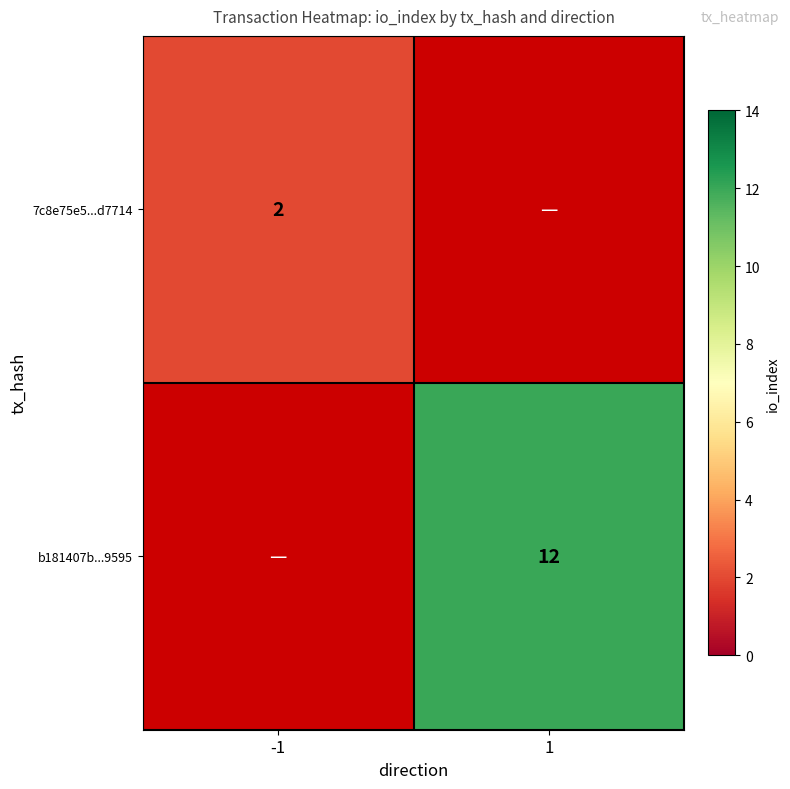

The b181407b...9595 series shows 12 at 1. True or false?

True